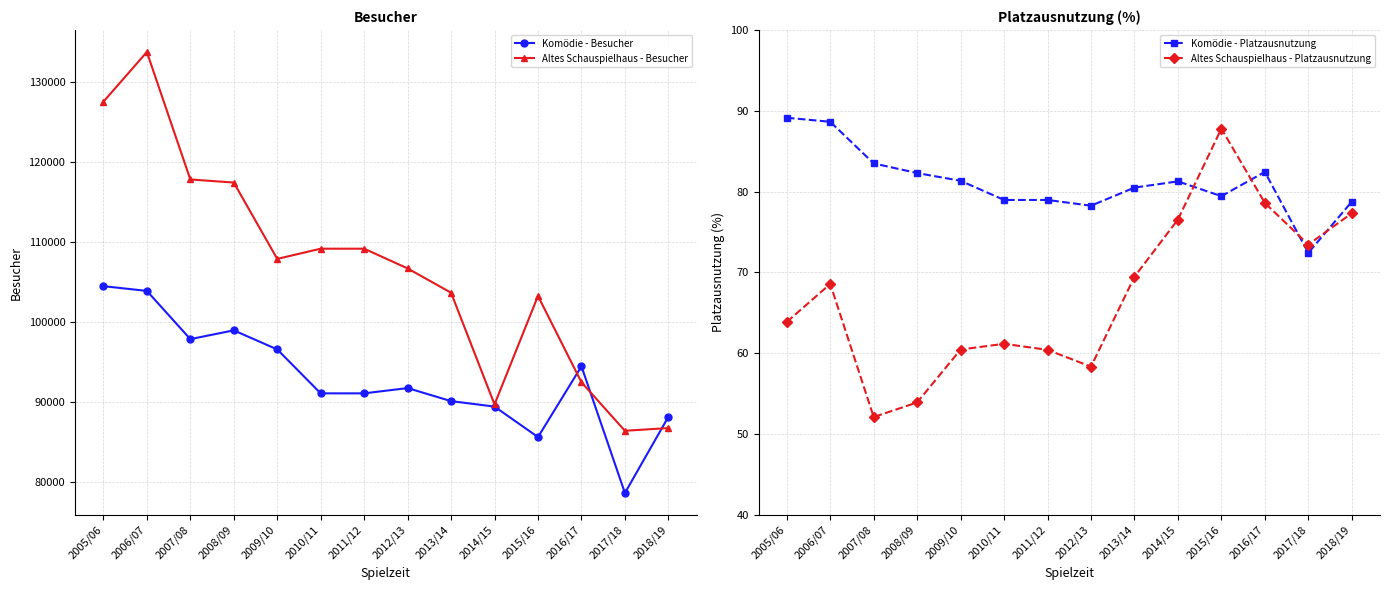

At which label does Komödie - Besucher reach its minimum?

2017/18